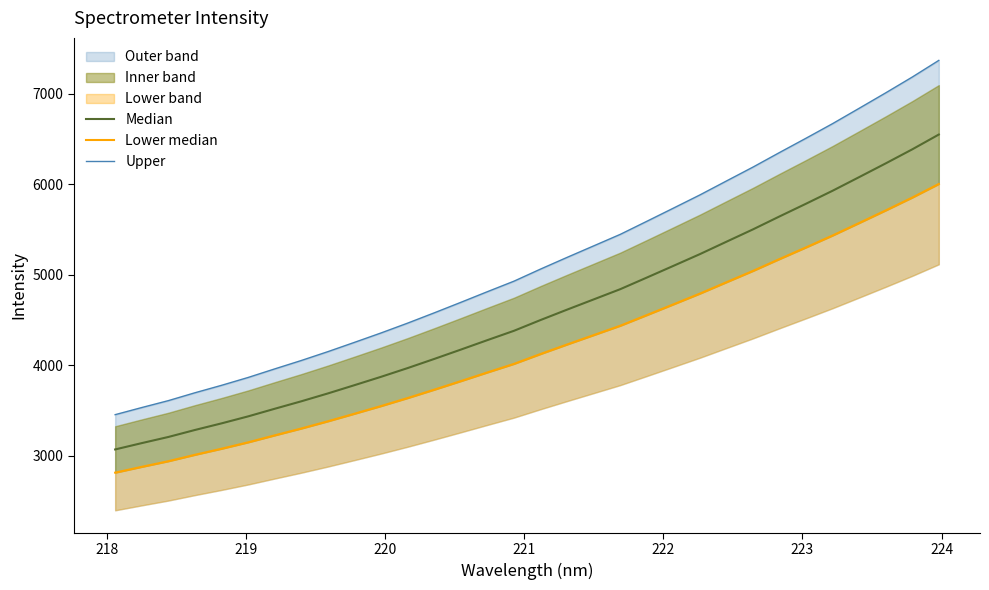

Does the chart display data point markers on the line(s)?

No